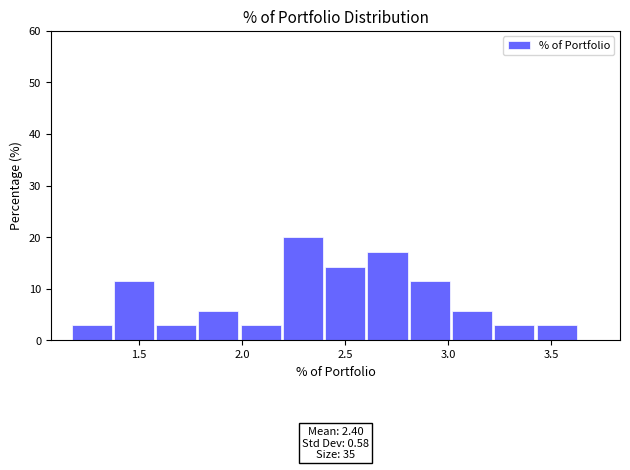

Which range on the x-axis has the tallest bar?

2.20 to 2.40